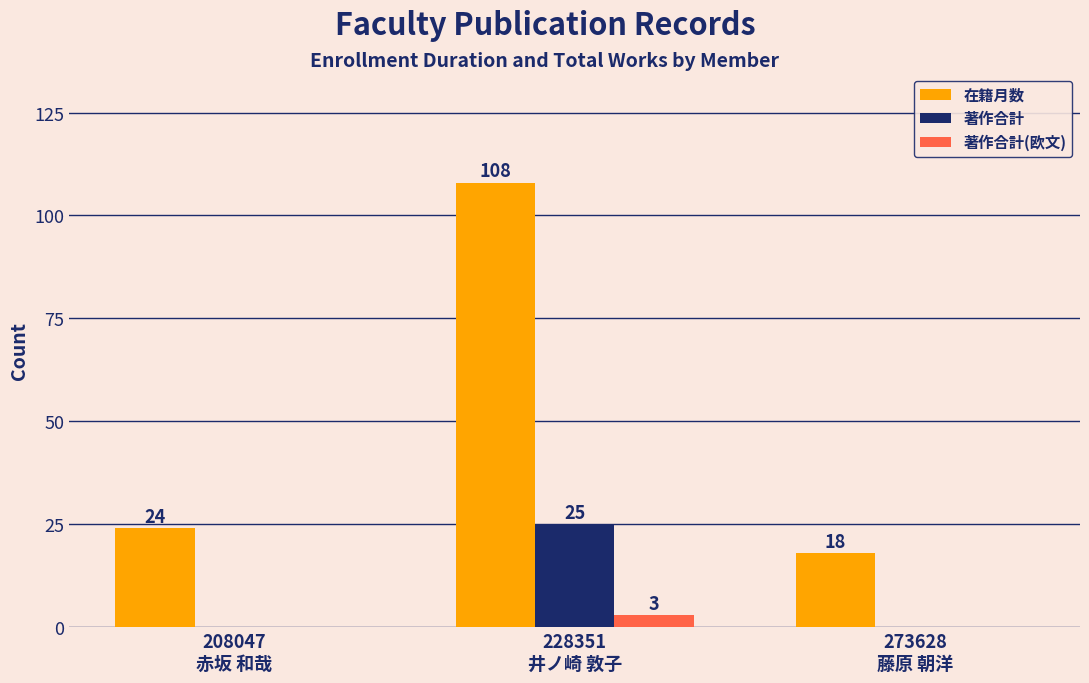

What is the average value of the 在籍月数 series?

50